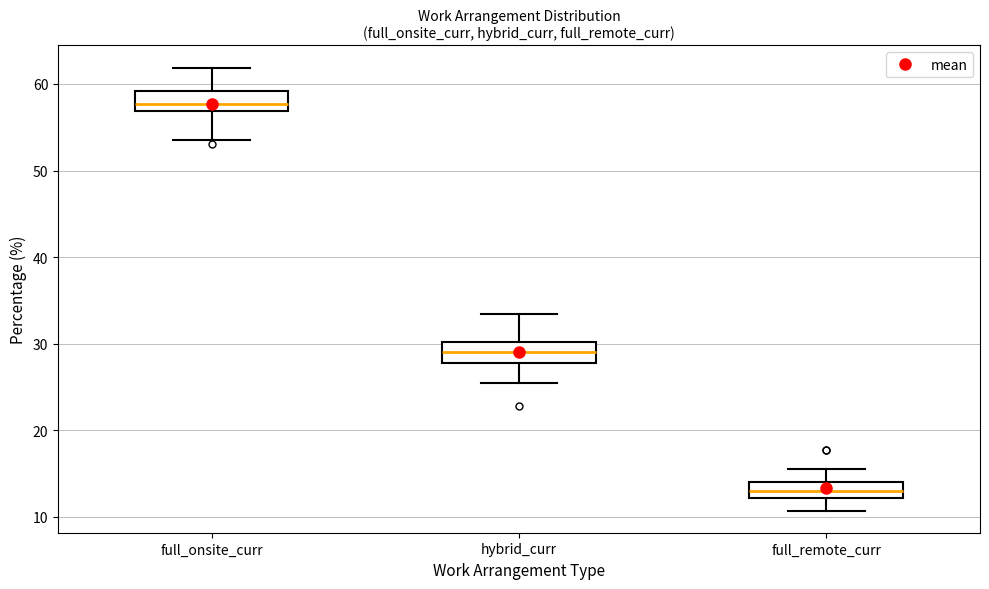

Which box's median line is the highest?

full_onsite_curr